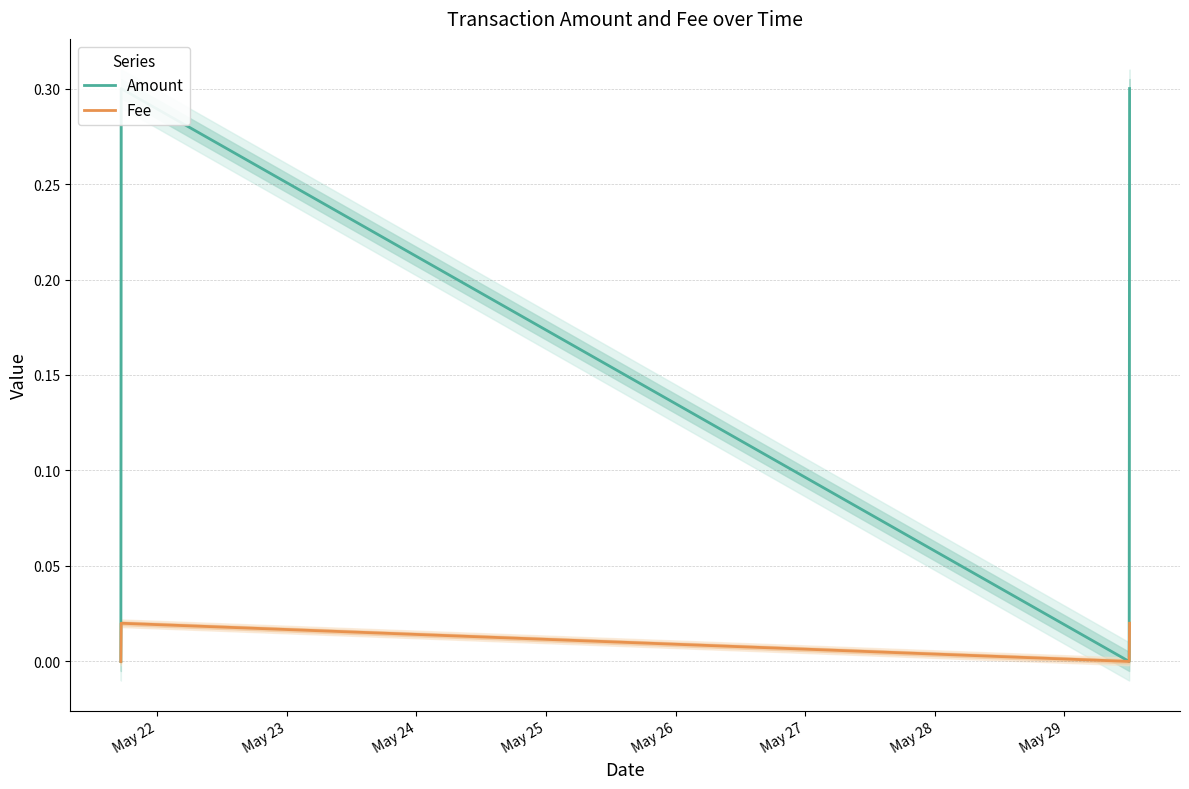

At May 25, list the series in order from smallest to largest.

Fee, Amount